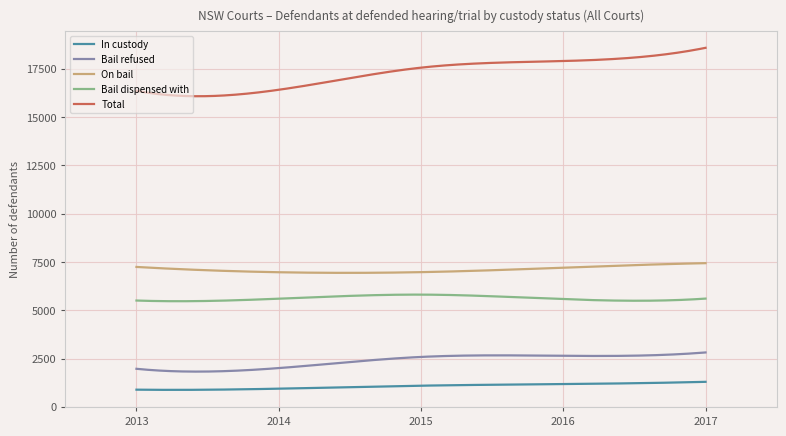

What is the smallest value displayed?

876.6